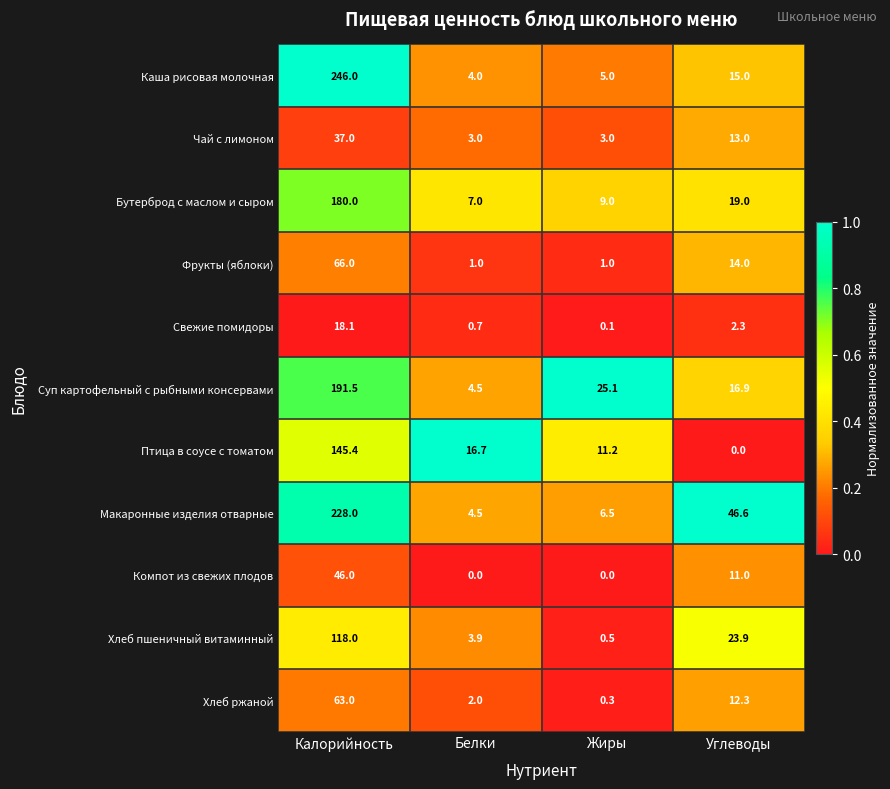

What is the difference between the highest and lowest values at Жиры?

25.1